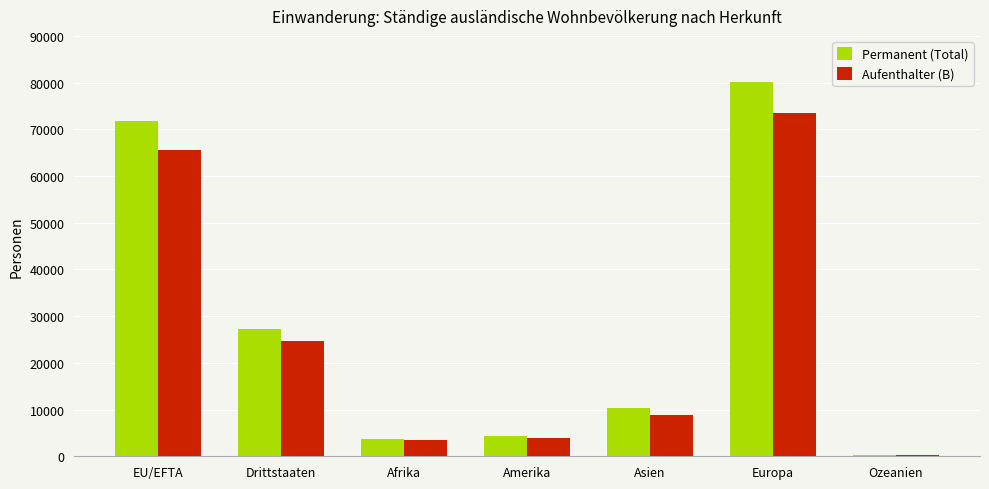

Reading left to right, list all the values displayed in this chart.

Permanent (Total): 71695	27236	3720	4345	10284	80108	303
Aufenthalter (B): 65550	24649	3516	3972	8818	73447	278